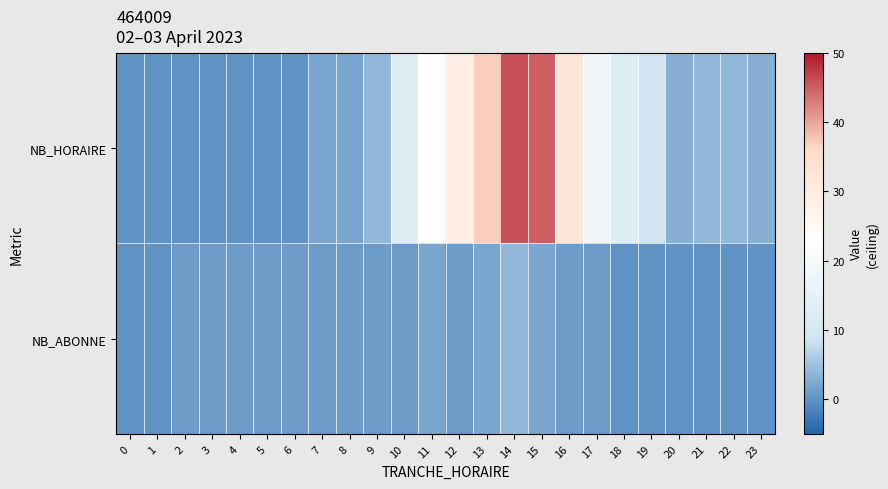

What is the total value across all series at 2?

1